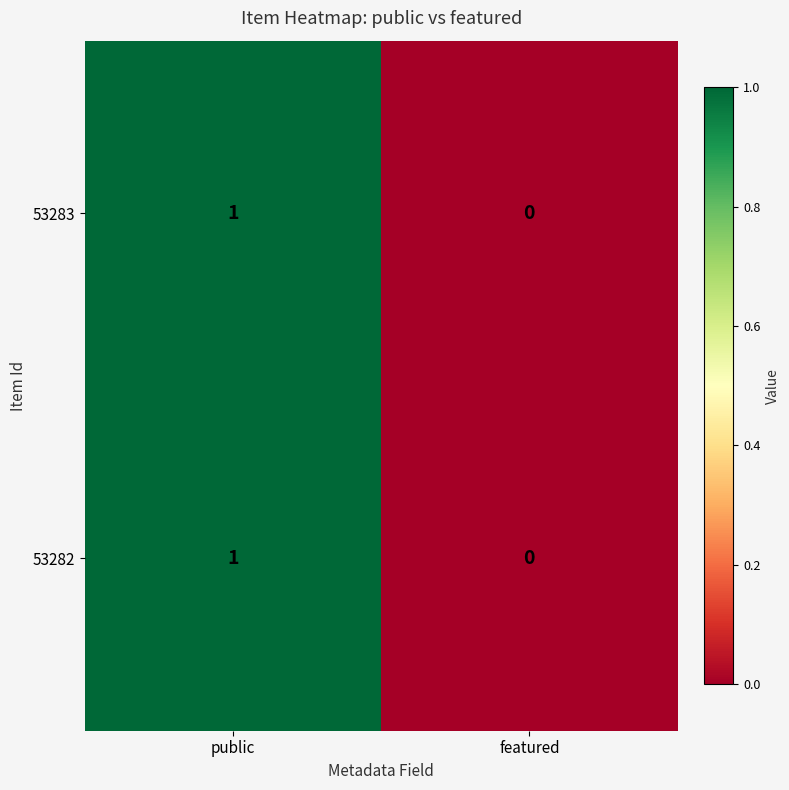

At which category is the sum across all series the highest?

public